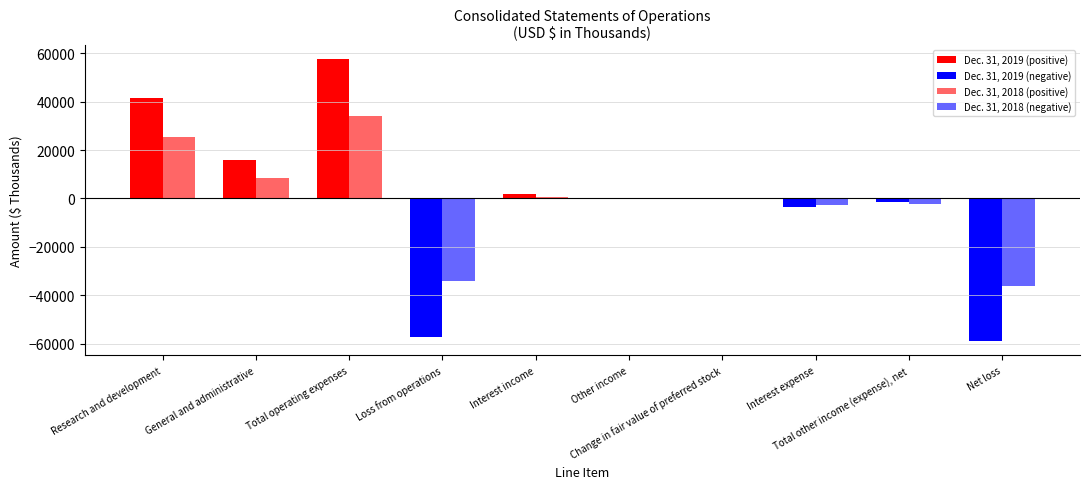

At which label does Dec. 31, 2018 first exceed 79?

Research and development